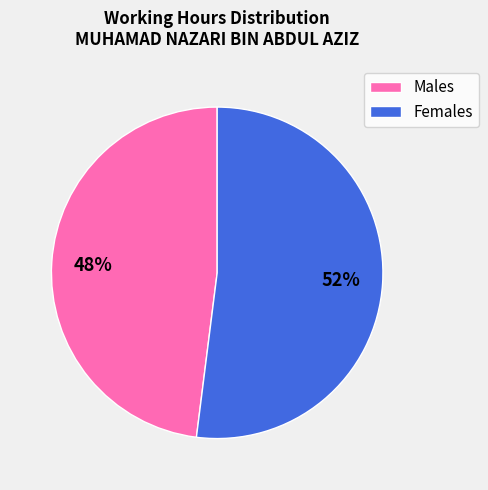

Which slice is the smallest?

Males